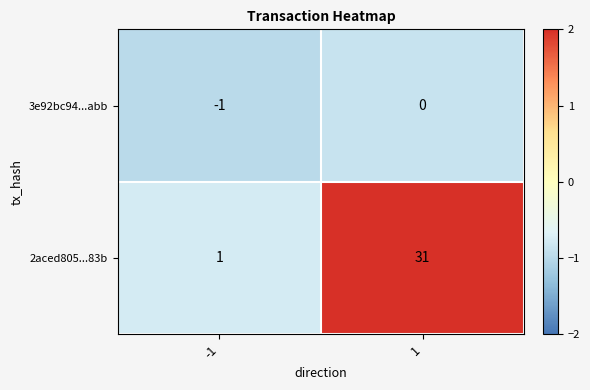

Which series has the largest range (max minus min)?

2aced805...83b